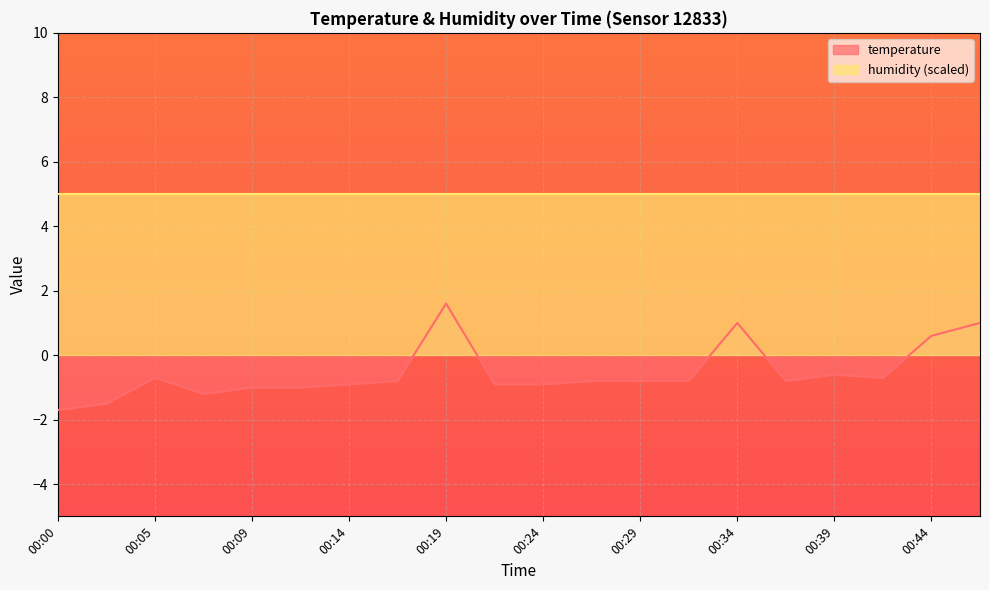

What is the maximum value shown in the chart?

5.0